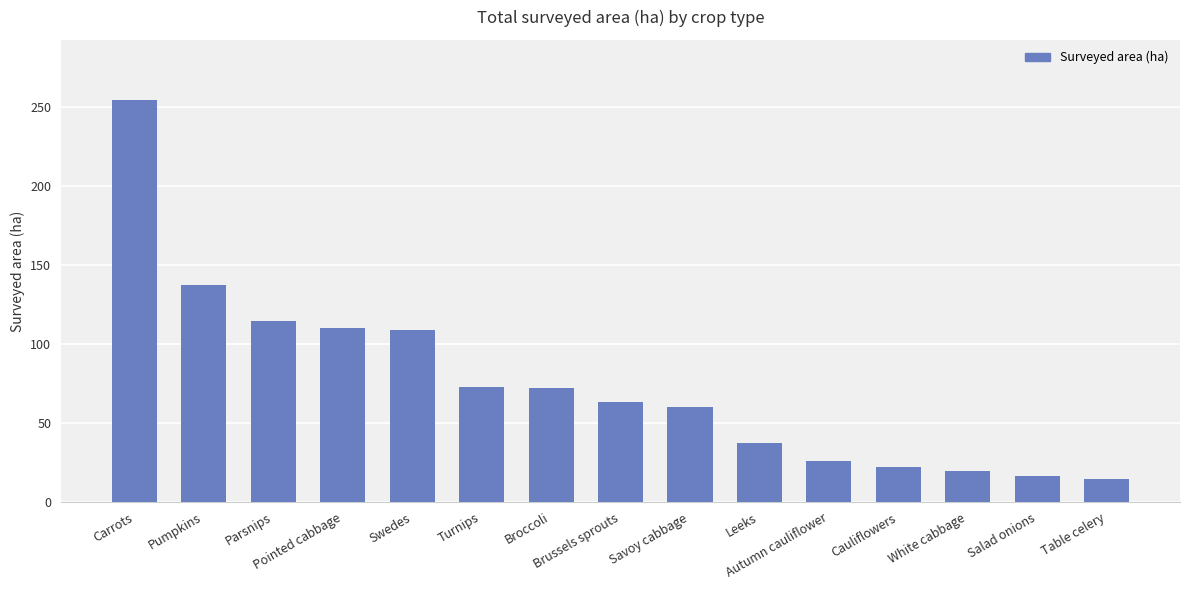

At which label is the value closest to 134?

Pumpkins